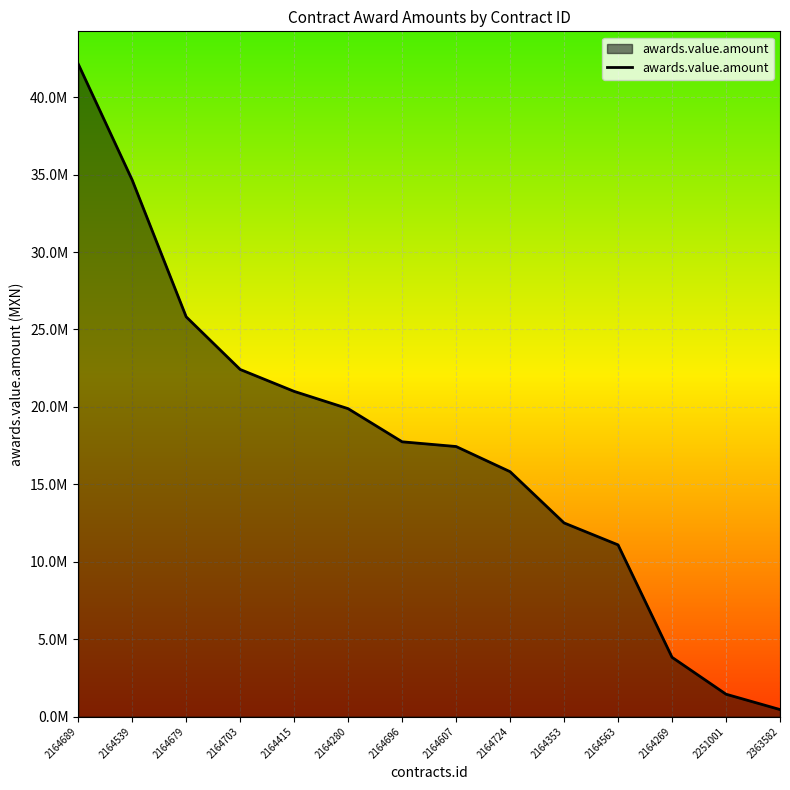

How many data points are less than 17746576?

7